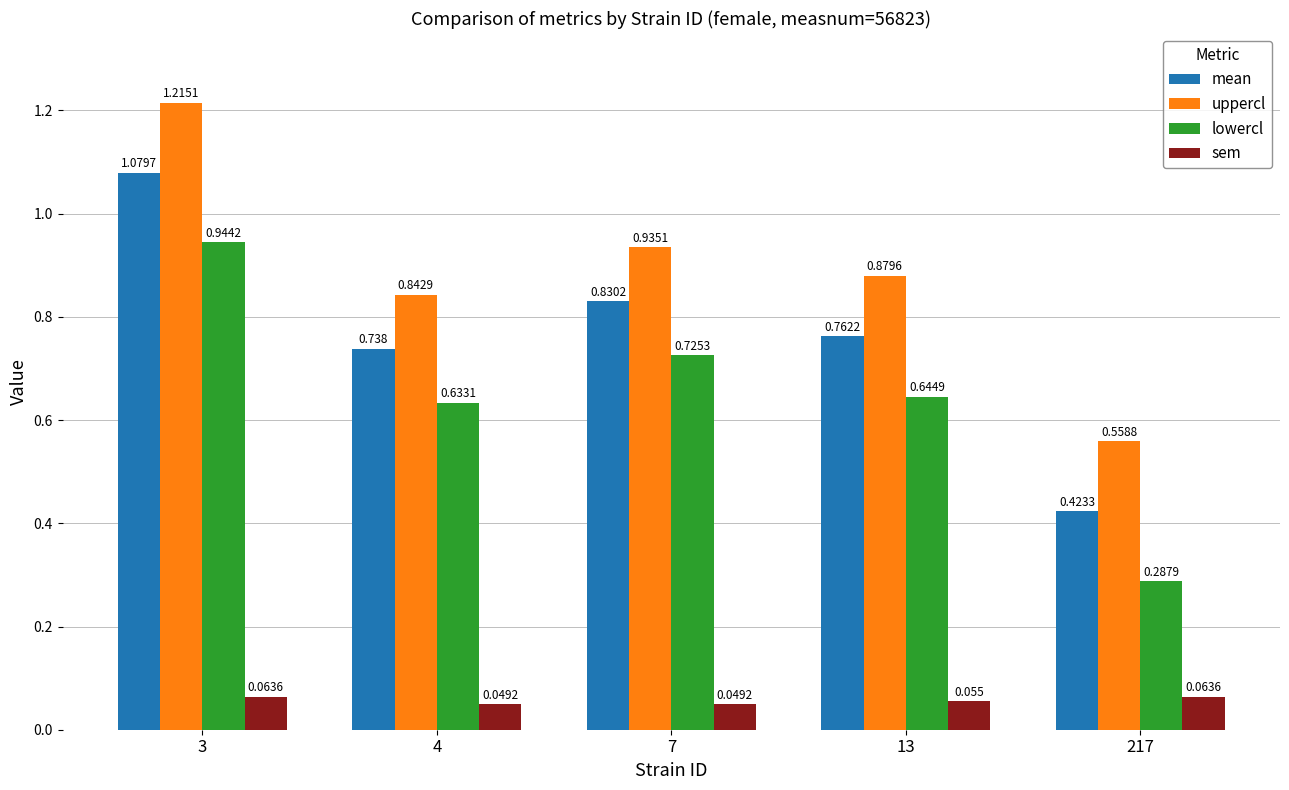

Between 7 and 13, which series saw the biggest shift?

lowercl